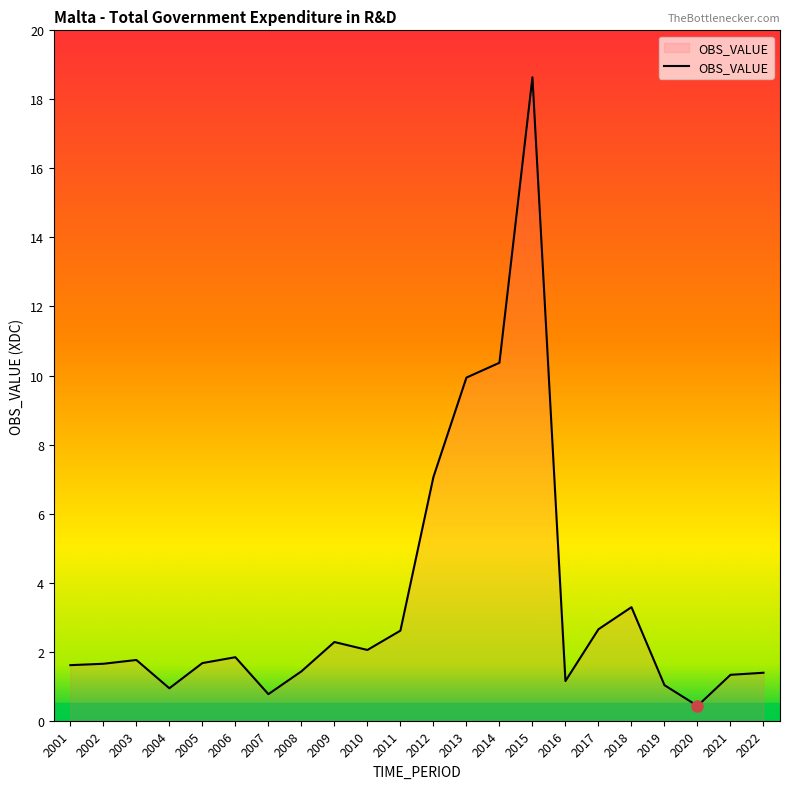

True or false: the data shows 0.3 at 2016.

False